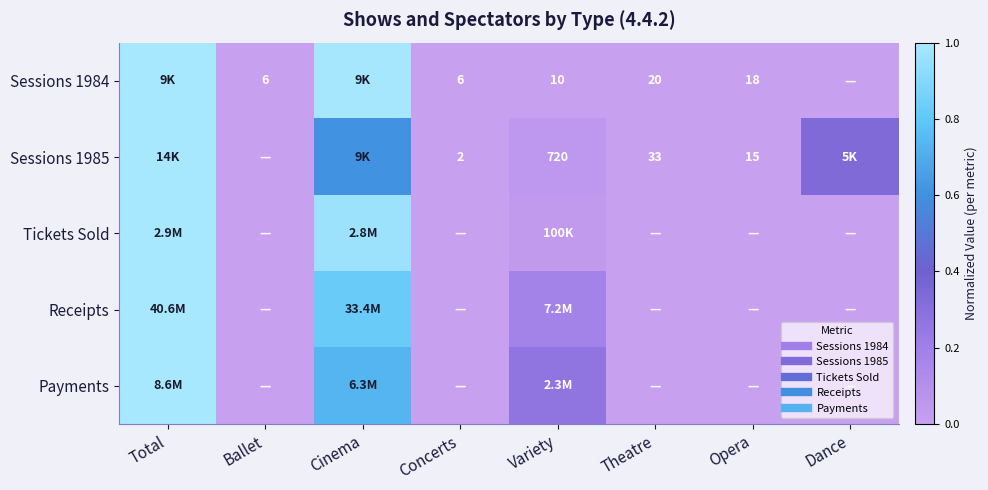

Which series changed the most between Ballet and Opera?

Sessions 1984